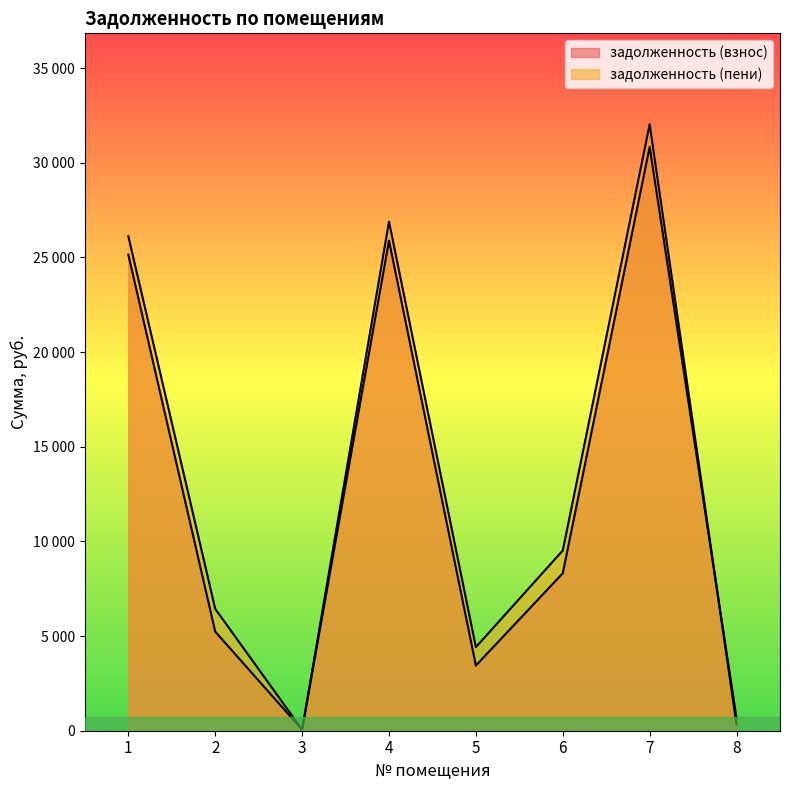

Reading left to right, what are all the values shown in this chart?

задолженность (взнос): 1=25145.8	2=5235.4	3=54.3	4=25890.7	5=3442.5	6=8317.6	7=30839.1	8=651.7
задолженность (пени): 1=26117.8	2=6437.9	3=52.9	4=26891.5	5=4414.5	6=9520.0	7=32031.9	8=315.2